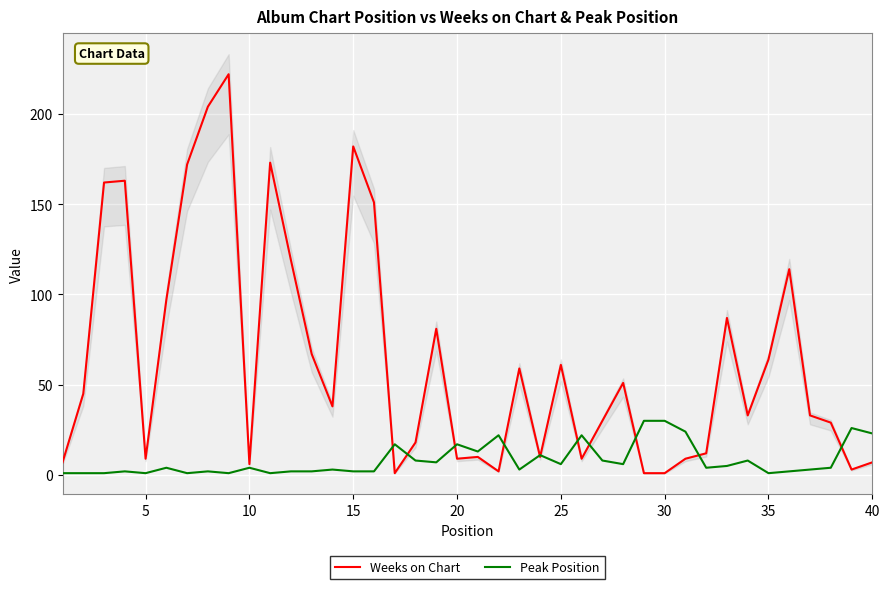

Which series has the largest total across all categories?

Weeks on Chart